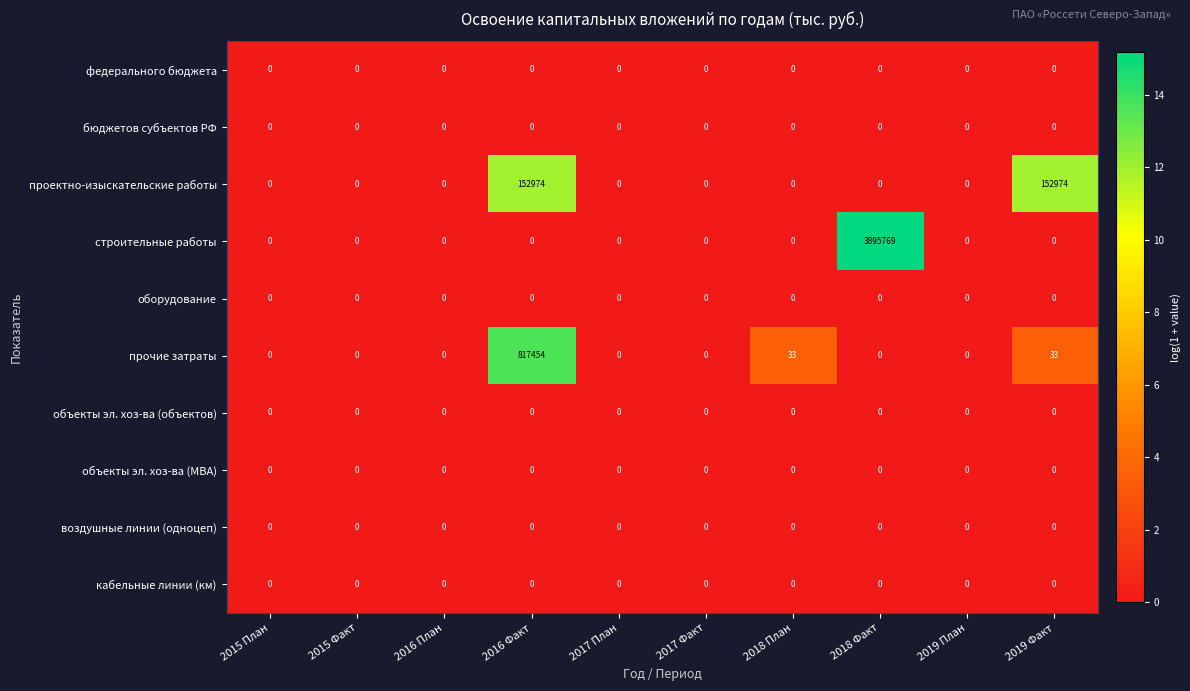

Which series has the largest total across all categories?

строительные работы